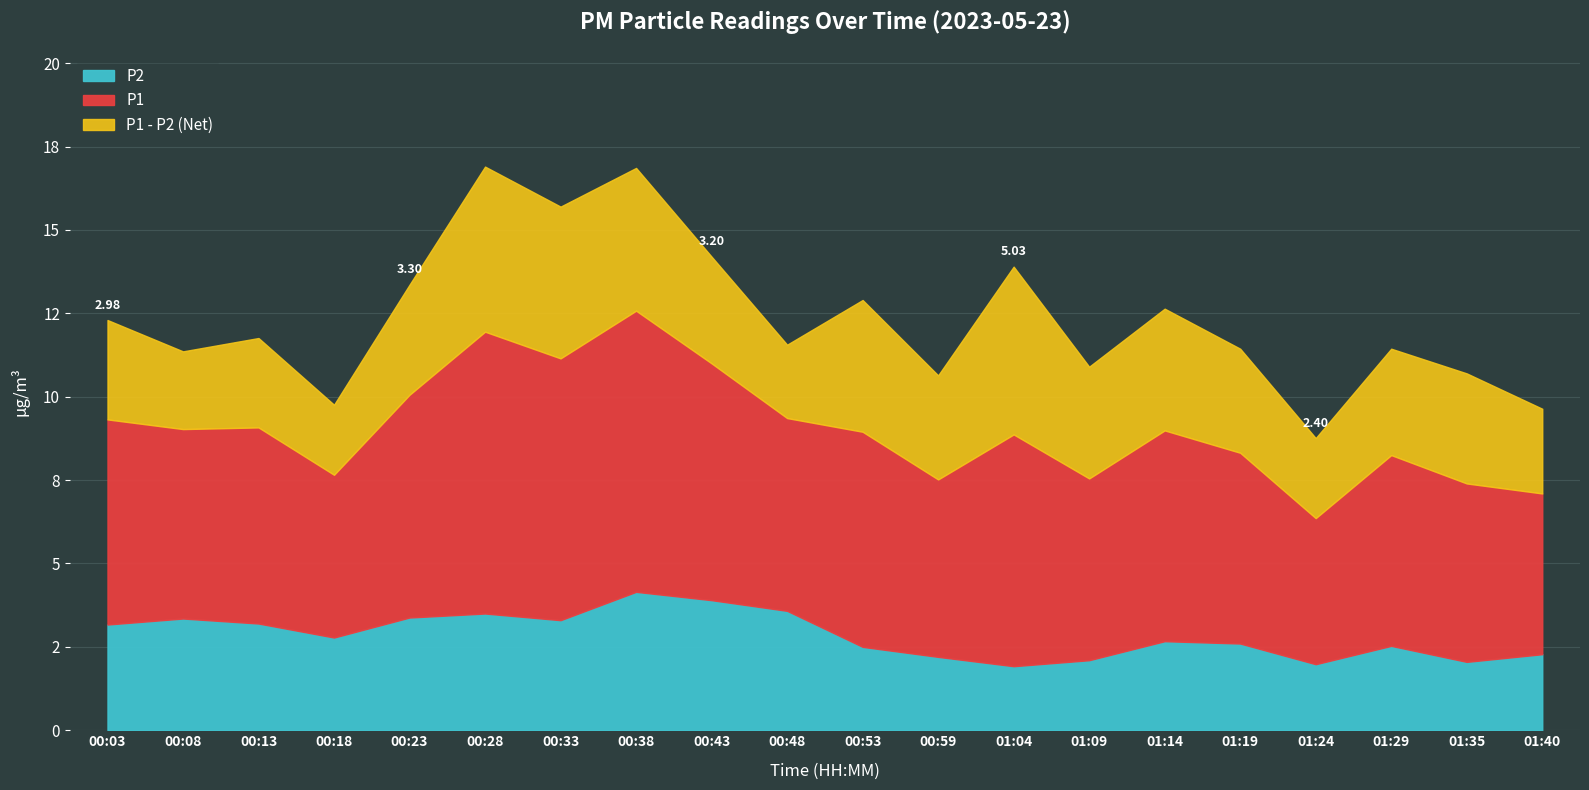

True or false: P2 has a value of 3.7 at 00:59.

False